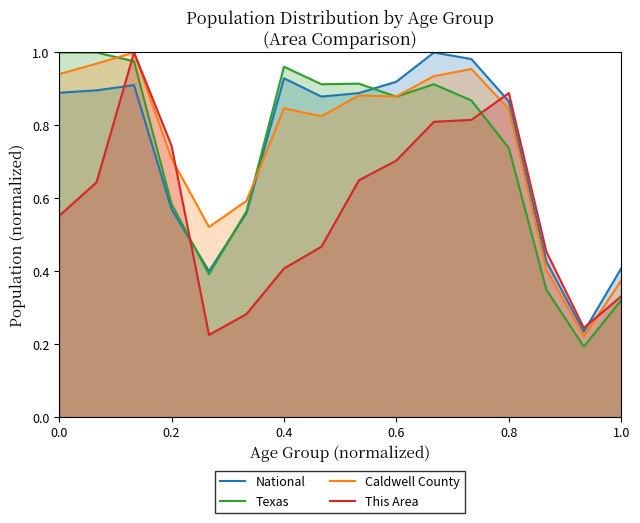

What are all the series names shown in the legend?

National, Texas, Caldwell County, This Area